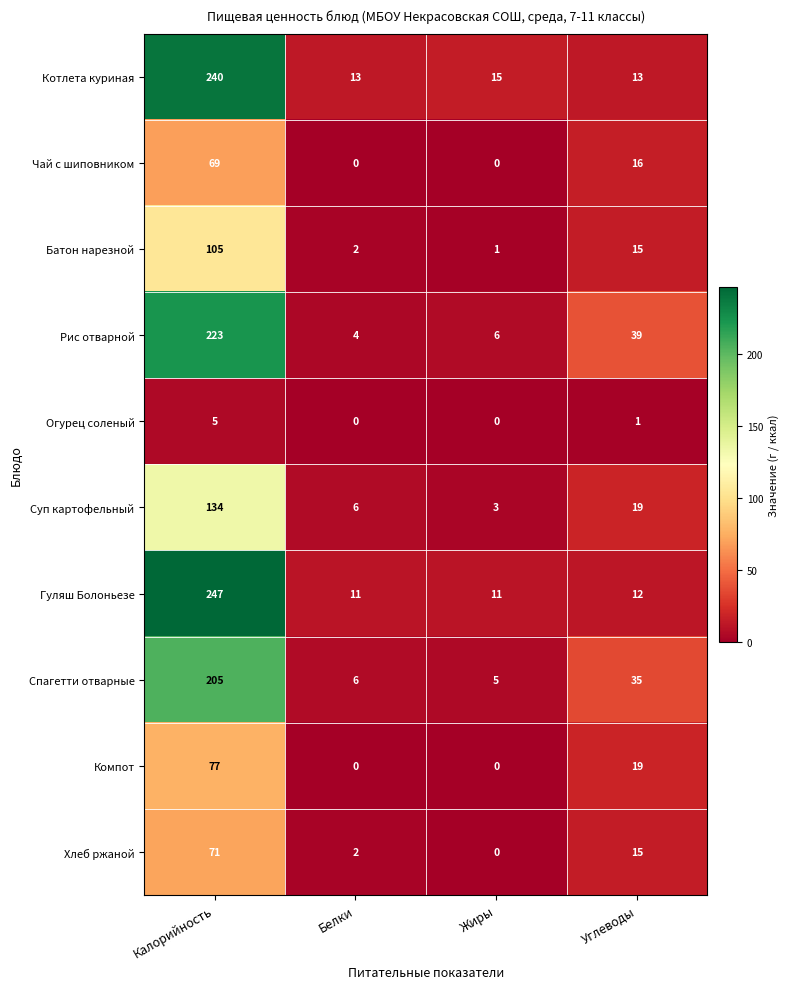

What is the difference between the highest and lowest values at Углеводы?

38